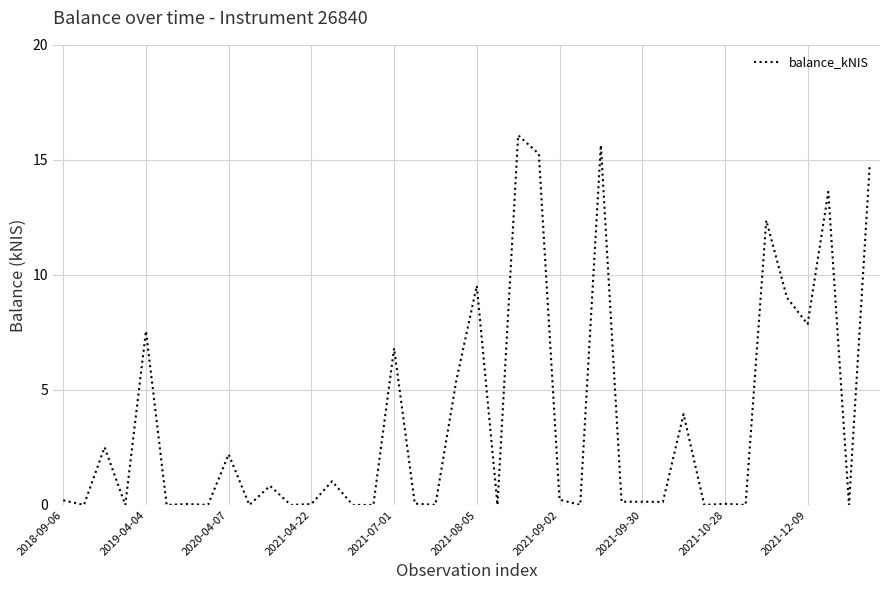

What is the difference between the maximum and minimum values?

16.1